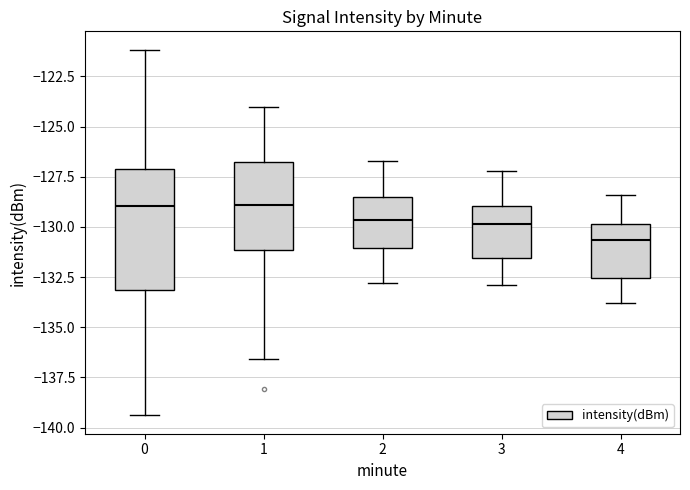

Where does the upper whisker of the box at x = 3 end on the y-axis? The values are not printed on the chart, so give them approximately, as read against the axis.

-127.0